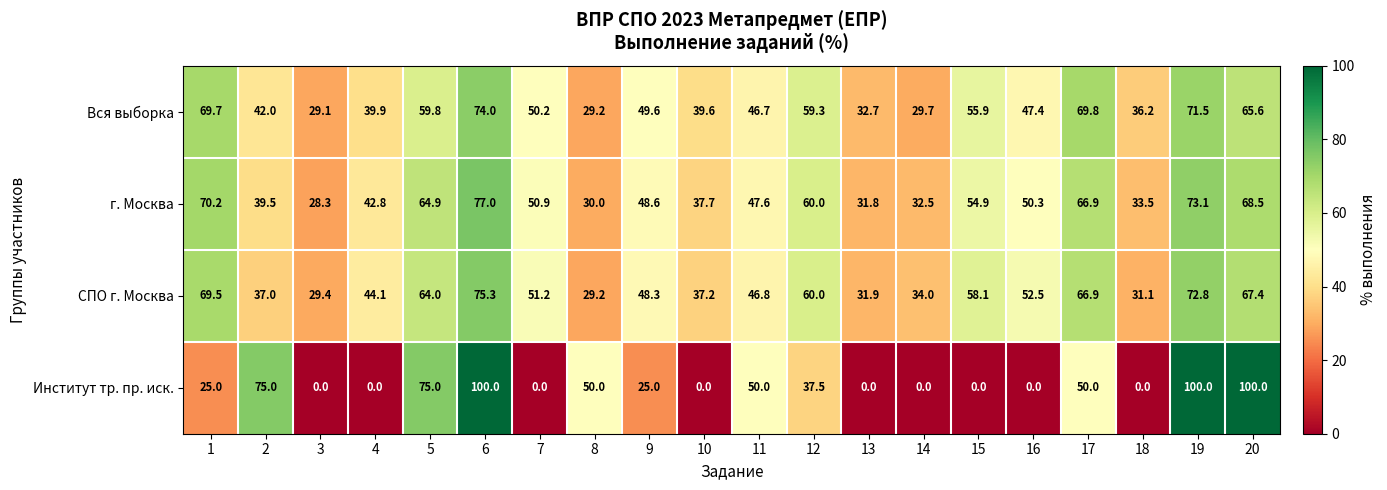

The value of СПО г. Москва at 15 is 97.2. True or false?

False